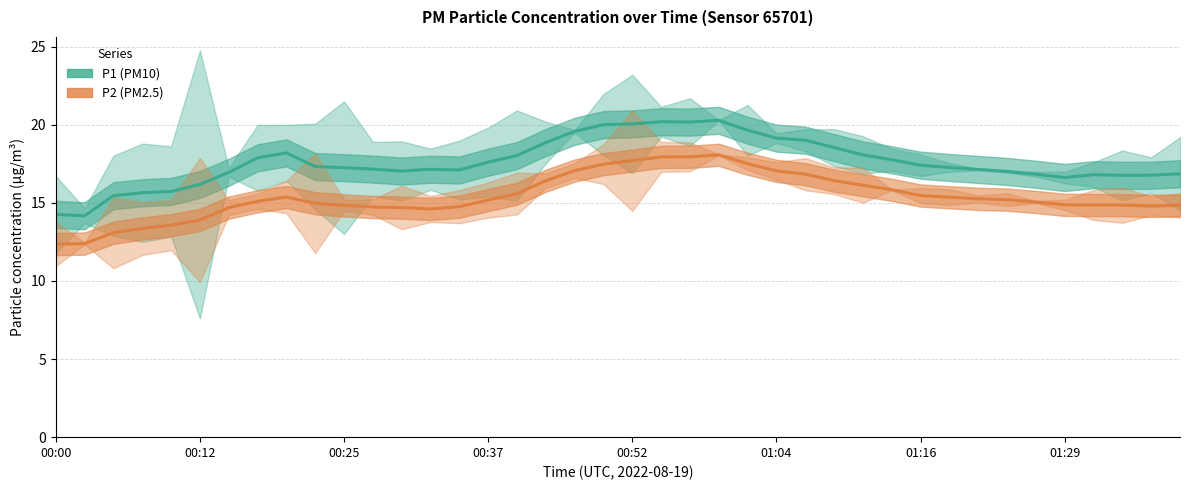

True or false: P2 (PM2.5) and P1 (PM10) cross at least once.

False